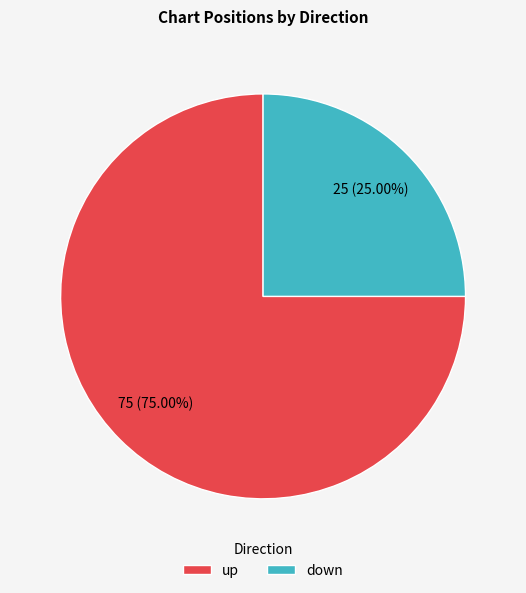

Combined, do up and down account for over 50%?

Yes